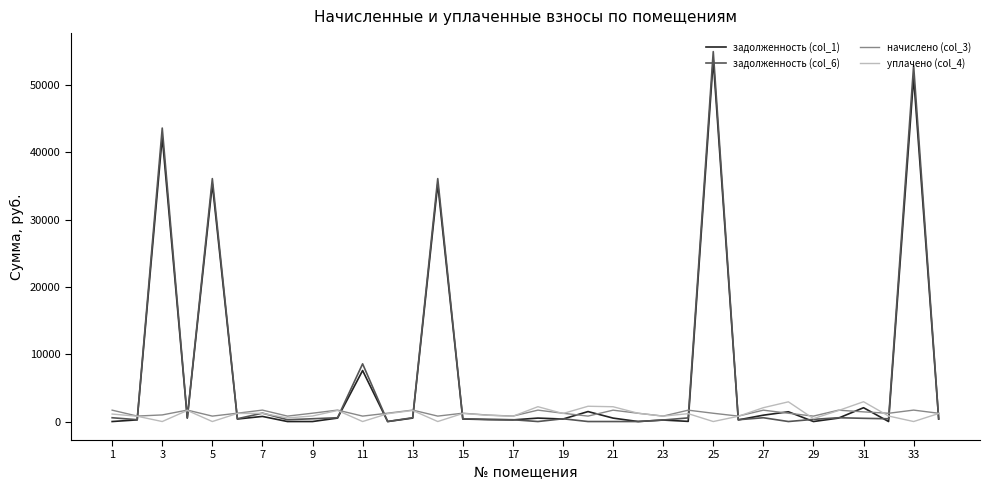

What is the greatest value displayed?

54956.4